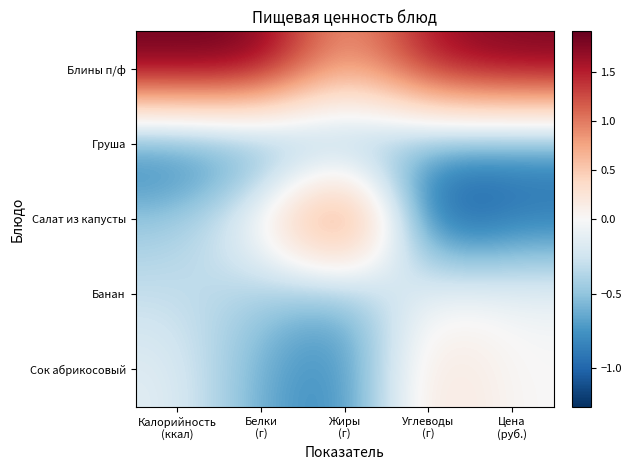

What is the difference between the highest and lowest values at Цена
(руб.)?

2.8